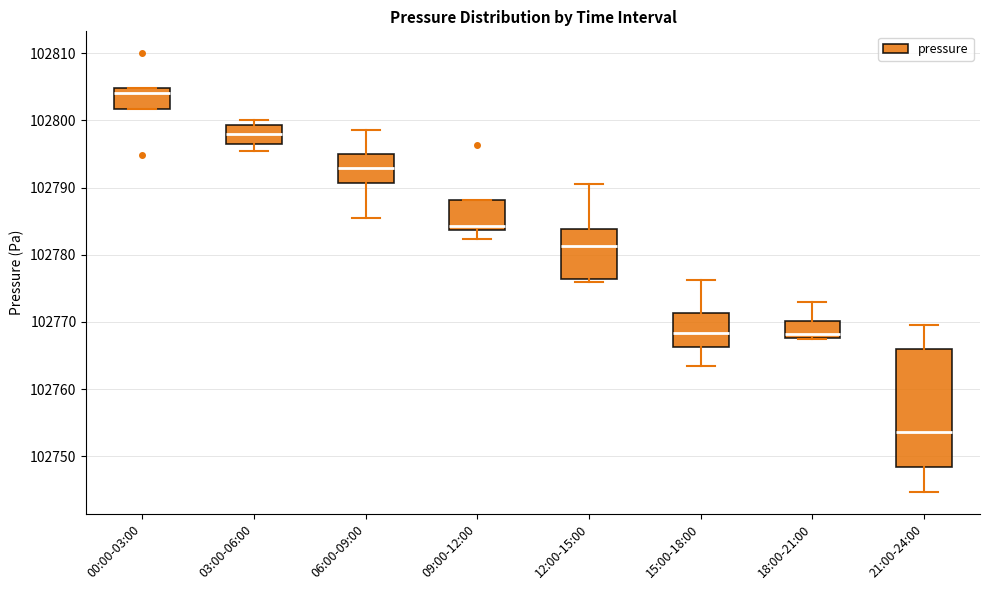

Reading left to right, transcribe this box plot: for each box, give where its median line is, the range the box spans, and where its two whiskers end, as read against the y-axis. The values are not printed on the chart, so give them approximately, as read against the axis.

00:00-03:00: median 102804, box 102802 to 102805, whiskers 102802 to 102805
03:00-06:00: median 102798, box 102796 to 102799, whiskers 102795 to 102800
06:00-09:00: median 102793, box 102791 to 102795, whiskers 102786 to 102799
09:00-12:00: median 102784 (just above the box's lower edge), box 102784 to 102788, whiskers 102782 to 102788
12:00-15:00: median 102781, box 102776 to 102784, whiskers 102776 (just below the box's lower edge) to 102790
15:00-18:00: median 102768, box 102766 to 102771, whiskers 102764 to 102776
18:00-21:00: median 102768 (just above the box's lower edge), box 102768 to 102770, whiskers 102767 to 102773
21:00-24:00: median 102754, box 102748 to 102766, whiskers 102745 to 102770